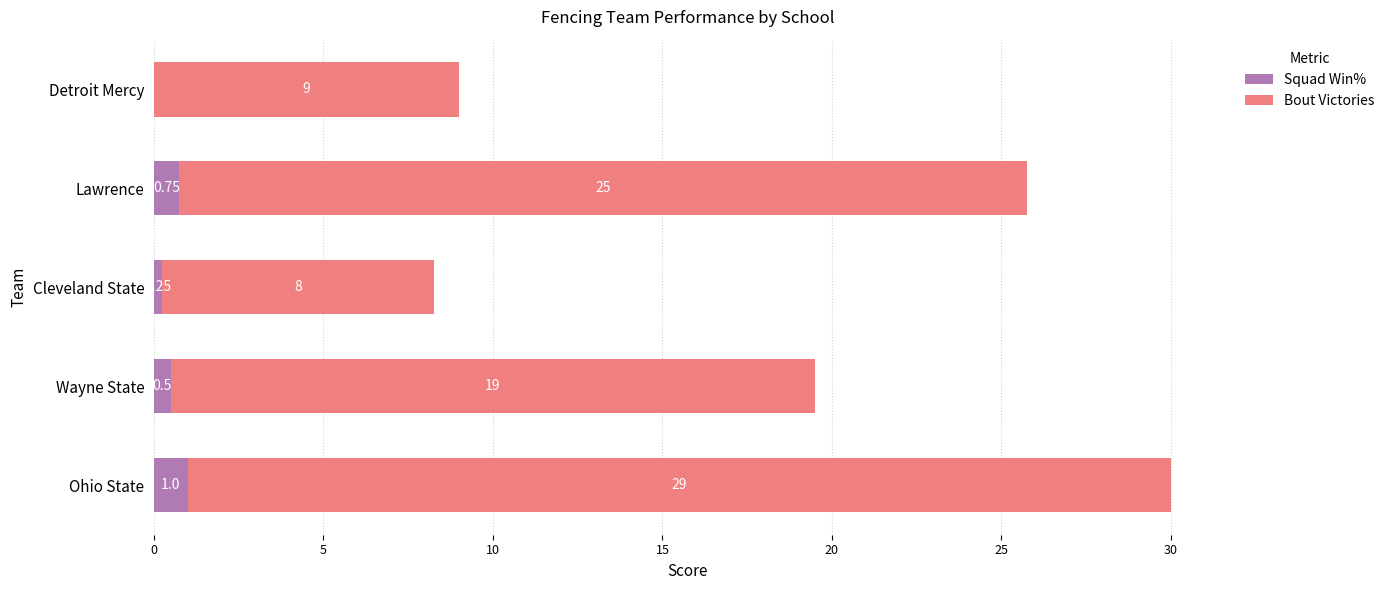

Where is Squad Win% nearest to the value 0?

Detroit Mercy